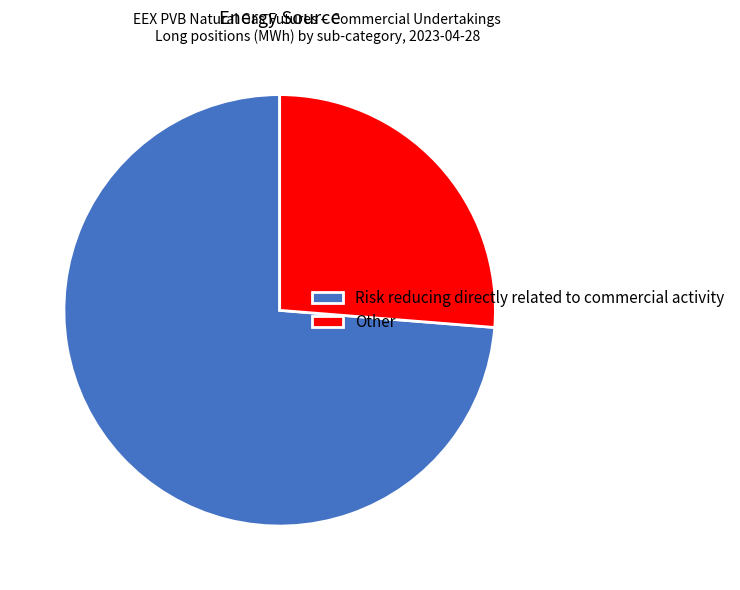

Approximately how many times larger is the value at Risk reducing directly related to commercial activity compared to Other?

2.8